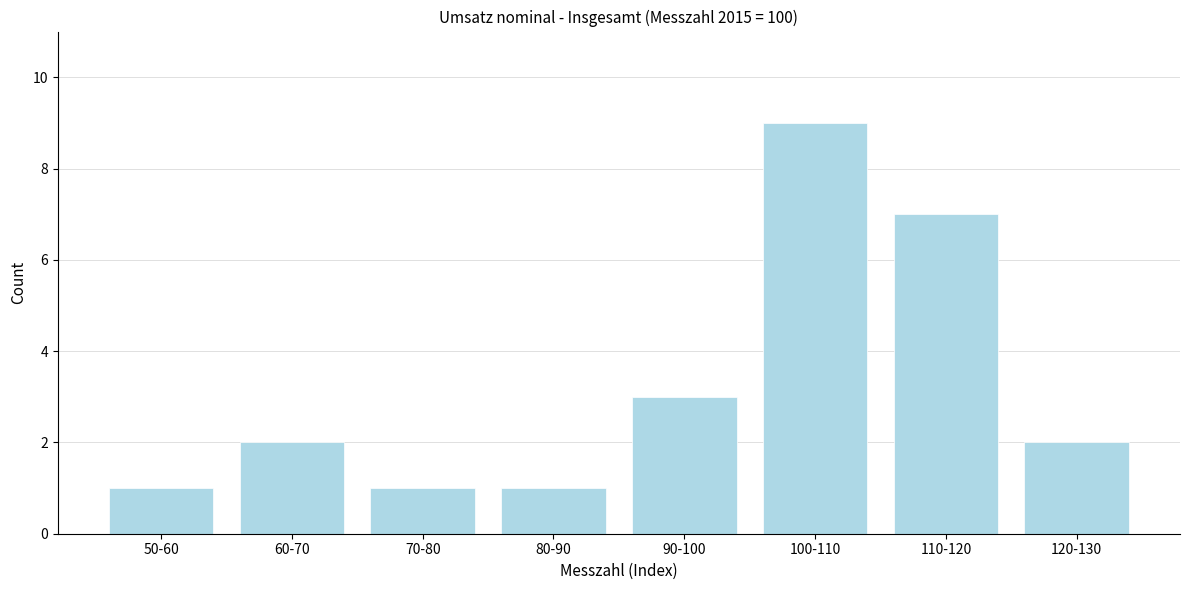

Reading right to left, extract all data points from this chart.

2	7	9	3	1	1	2	1